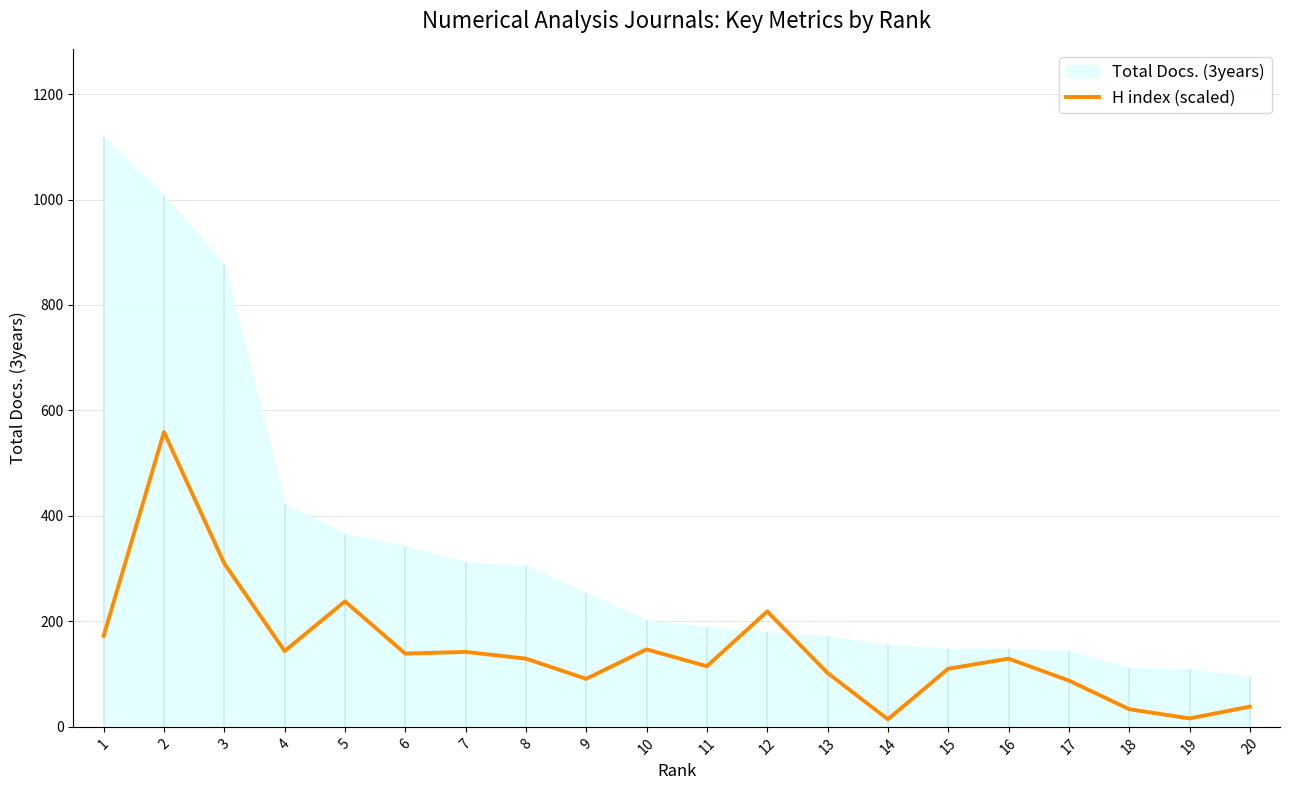

True or false: the data shows 559.0 at 2.

True